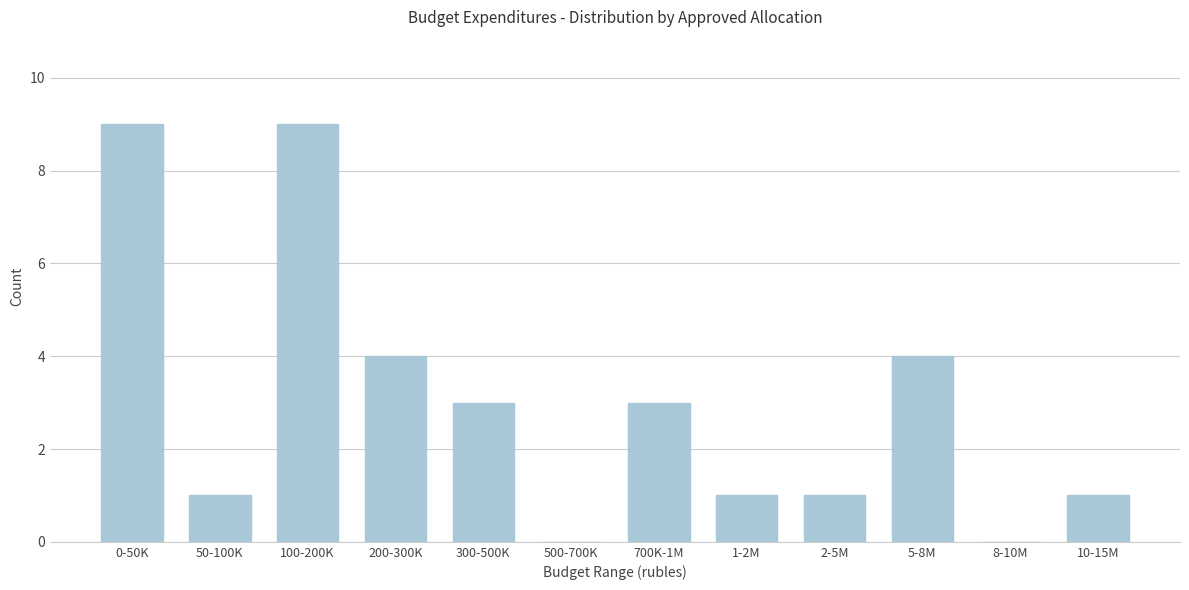

Reading right to left, transcribe all the data shown in this chart.

10-15M=1	8-10M=0	5-8M=4	2-5M=1	1-2M=1	700K-1M=3	500-700K=0	300-500K=3	200-300K=4	100-200K=9	50-100K=1	0-50K=9